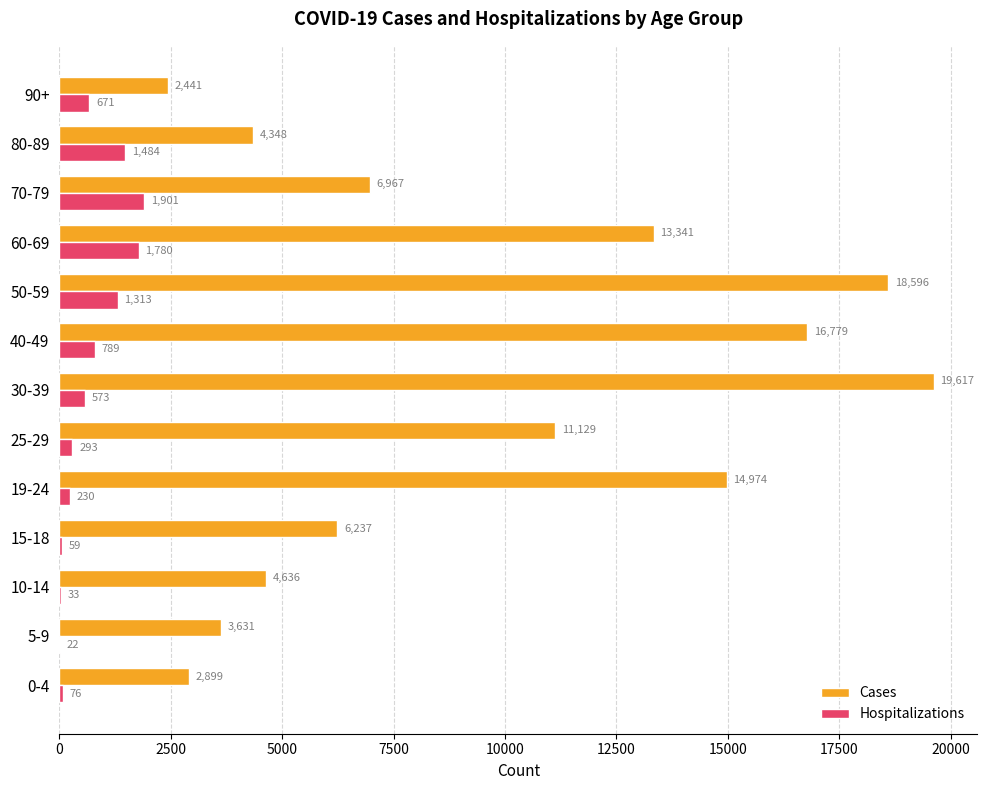

What is the sum of the Cases values at 5-9 and 30-39?

23248